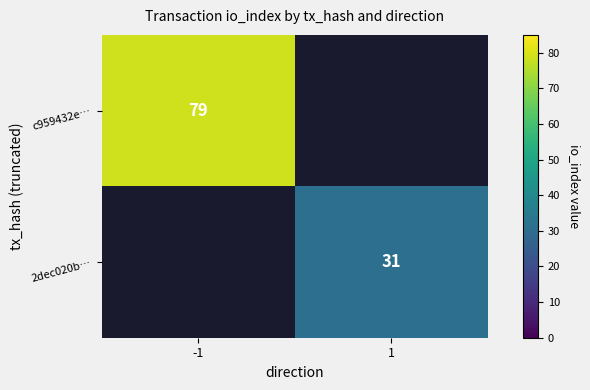

What is the total value across all series at 1?

31